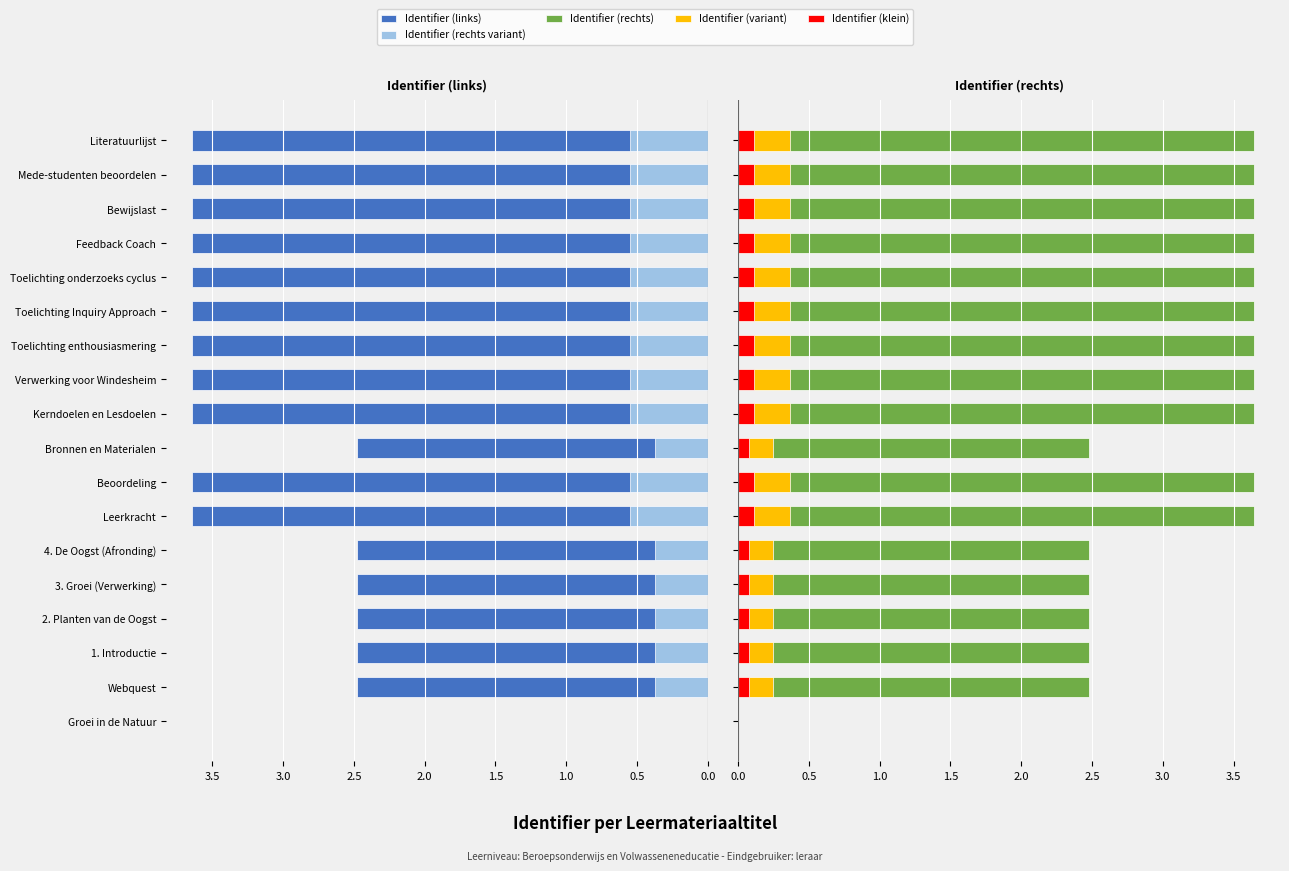

True or false: Identifier (variant) has a value of 0.2 at 4. De Oogst (Afronding).

True